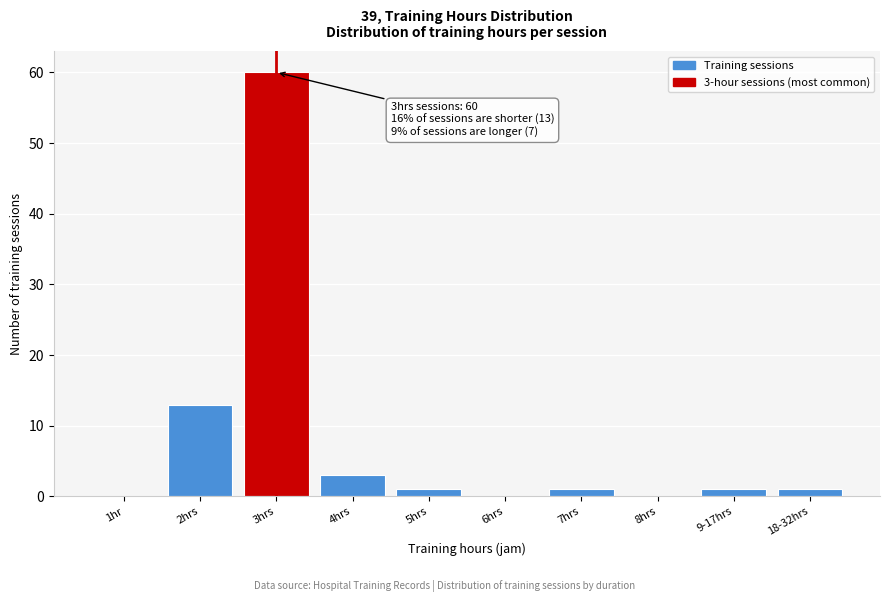

Reading right to left, transcribe all the data shown in this chart.

18-32hrs=1	9-17hrs=1	8hrs=0	7hrs=1	6hrs=0	5hrs=1	4hrs=3	3hrs=60	2hrs=13	1hr=0